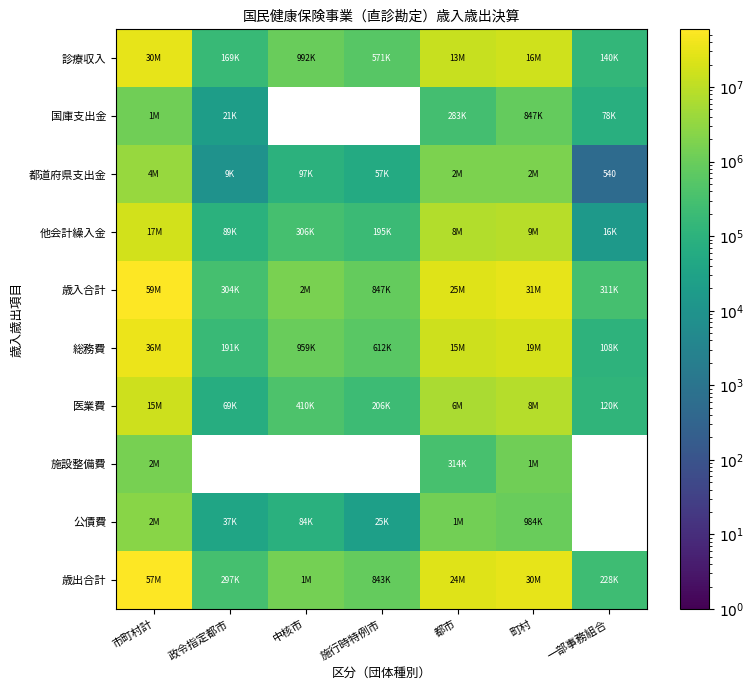

How many categories are shown in the chart?

7